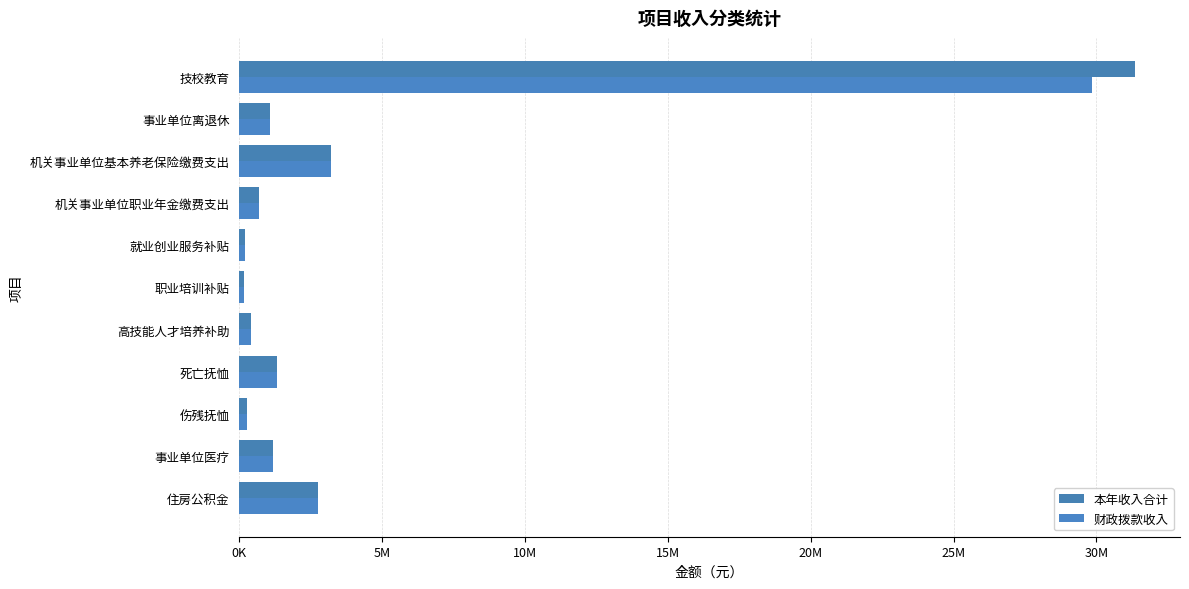

Count the number of categories in the chart.

11